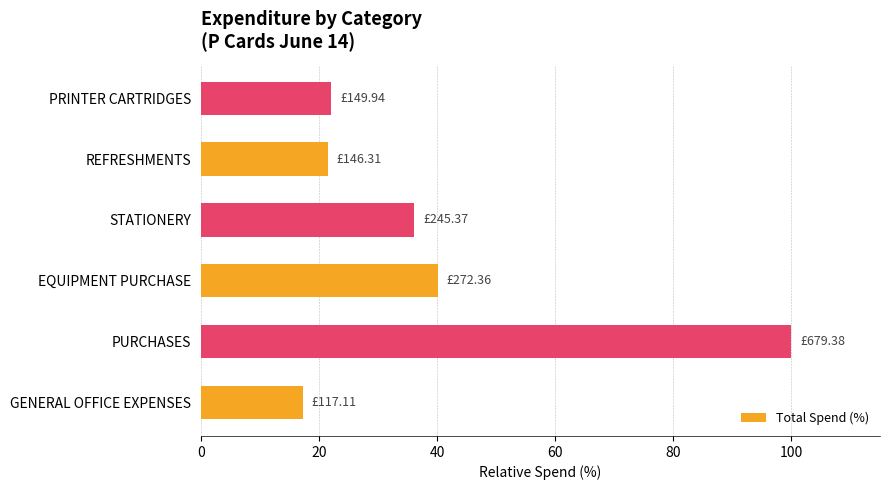

Which category has the highest value across all series?

PURCHASES